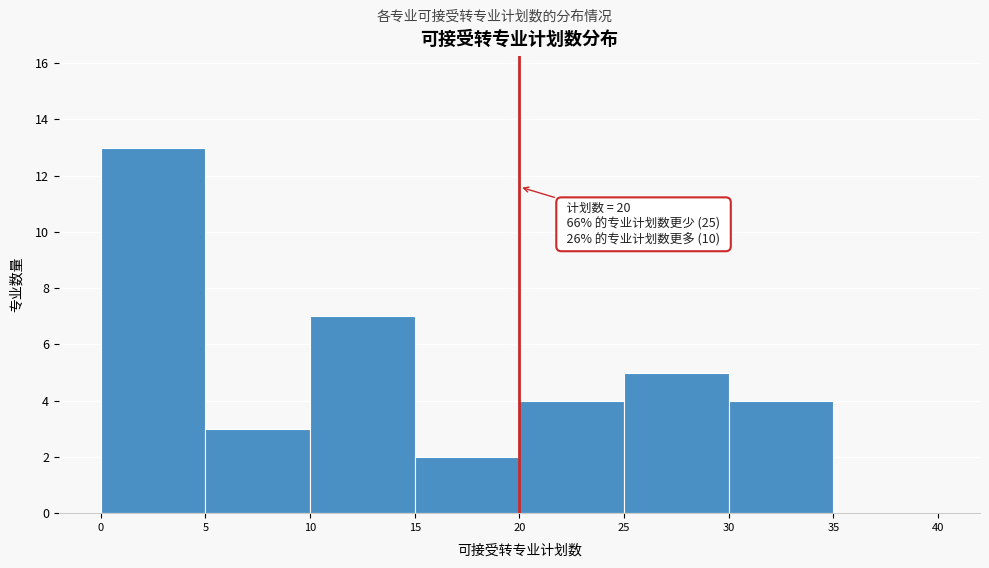

Over which range of the x-axis is the bar tallest?

0 to 5